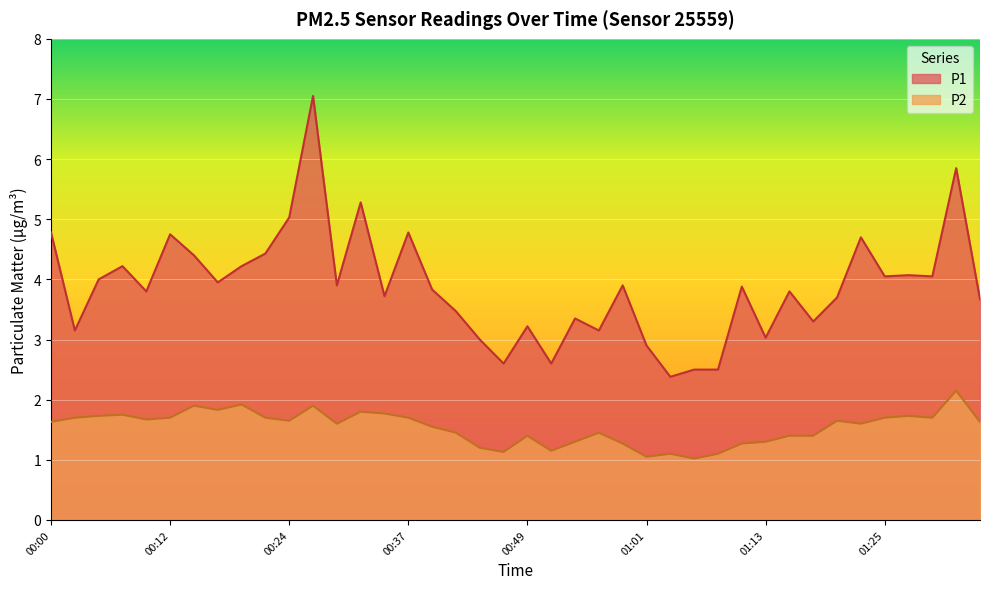

Read the P2 value at 01:30.

1.7